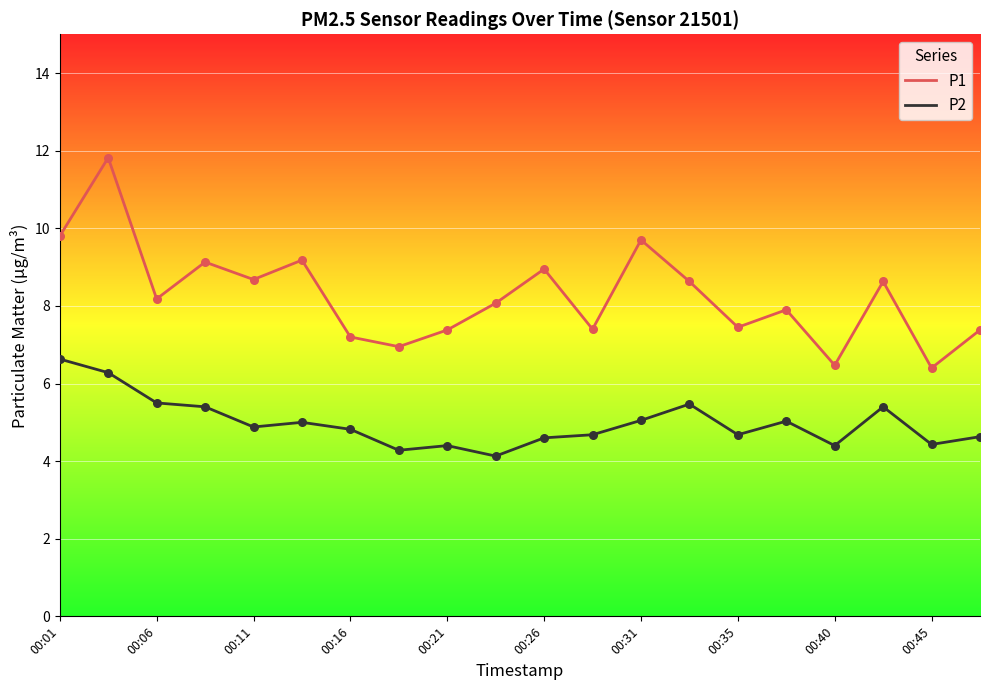

Which series has the largest total across all categories?

P1